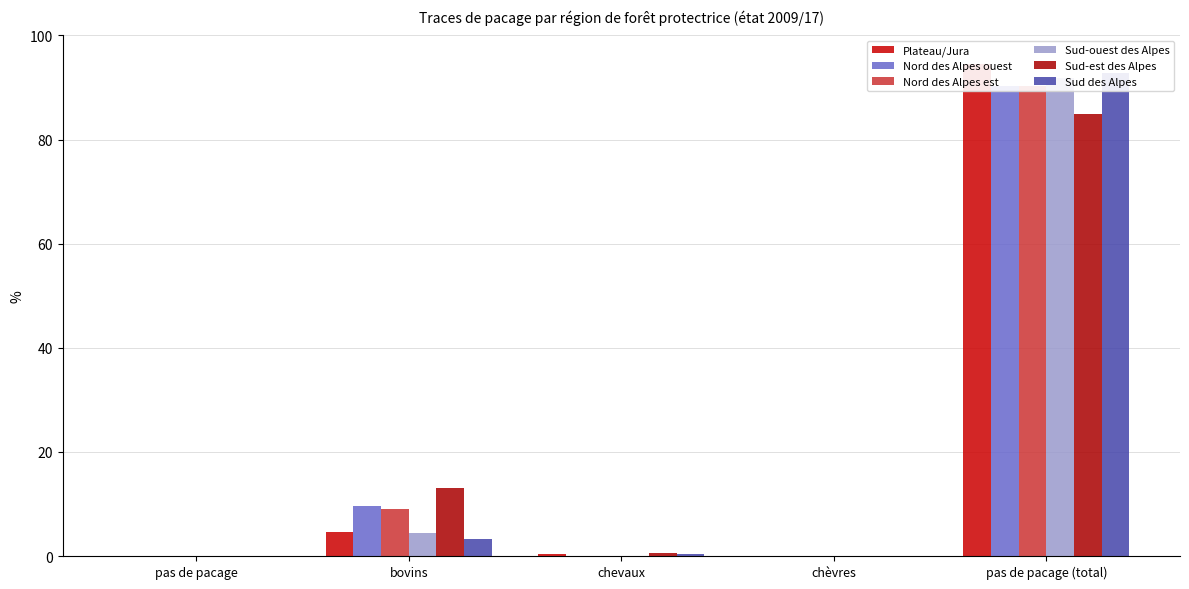

What is the spread (max minus min) of values at pas de pacage (total)?

9.7